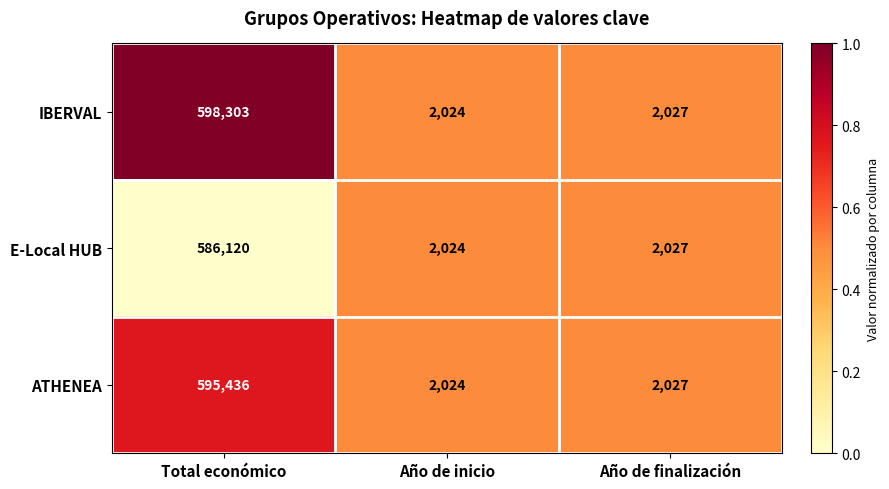

Reading left to right, what are all the values shown in this chart?

IBERVAL: 598303	2024	2027
E-Local HUB: 586120	2024	2027
ATHENEA: 595436	2024	2027